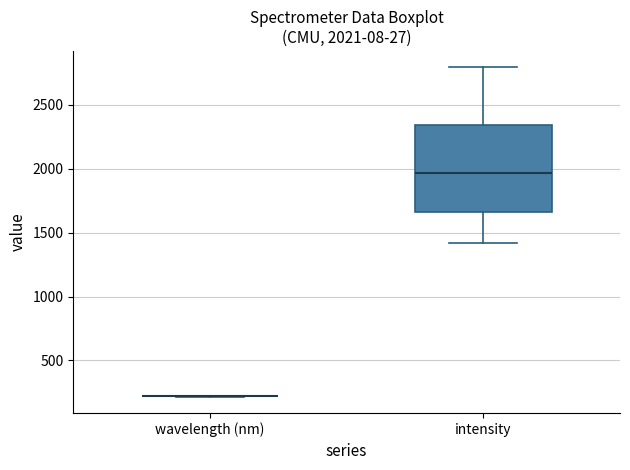

Comparing the boxes themselves (not the whiskers), which one is the tallest?

intensity